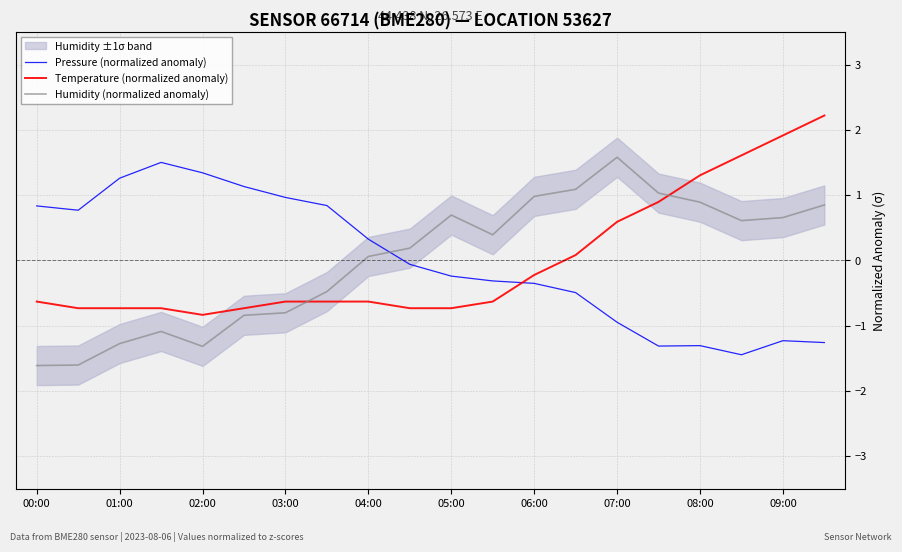

How many values in the Temperature (normalized anomaly) series are below 0?

13